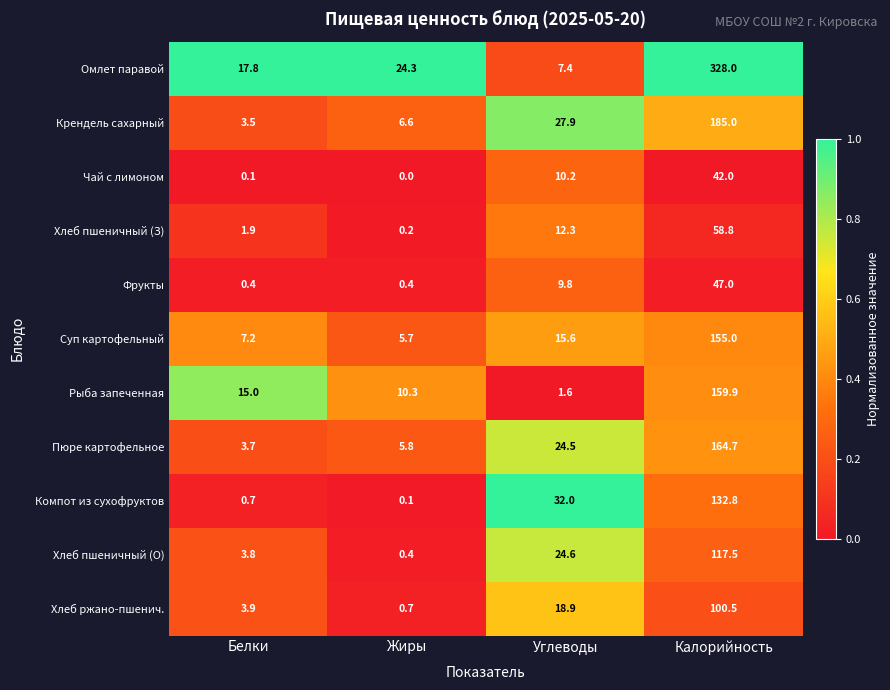

Rank the categories by Крендель сахарный value from highest to lowest.

Калорийность, Углеводы, Жиры, Белки